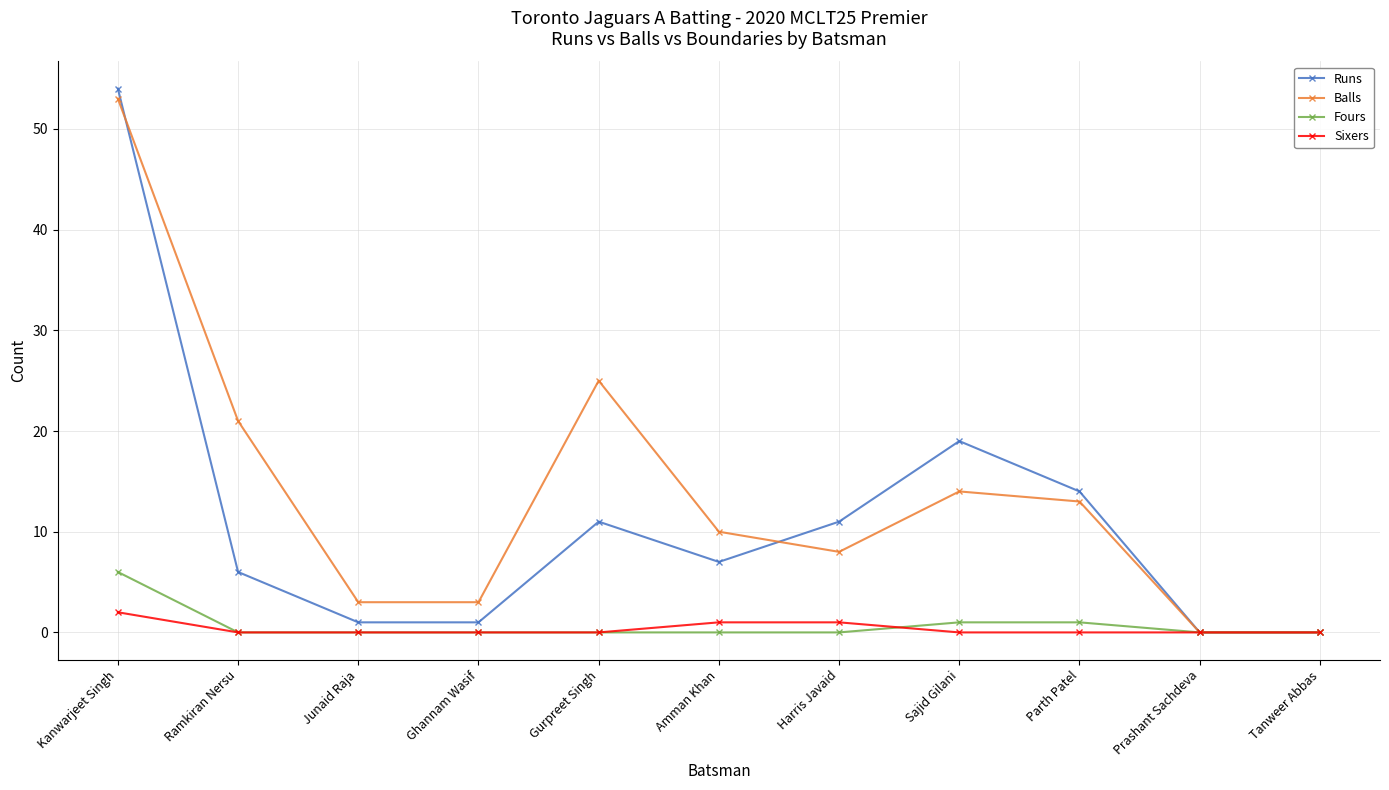

What is the sum of the Fours values at Gurpreet Singh and Kanwarjeet Singh?

6